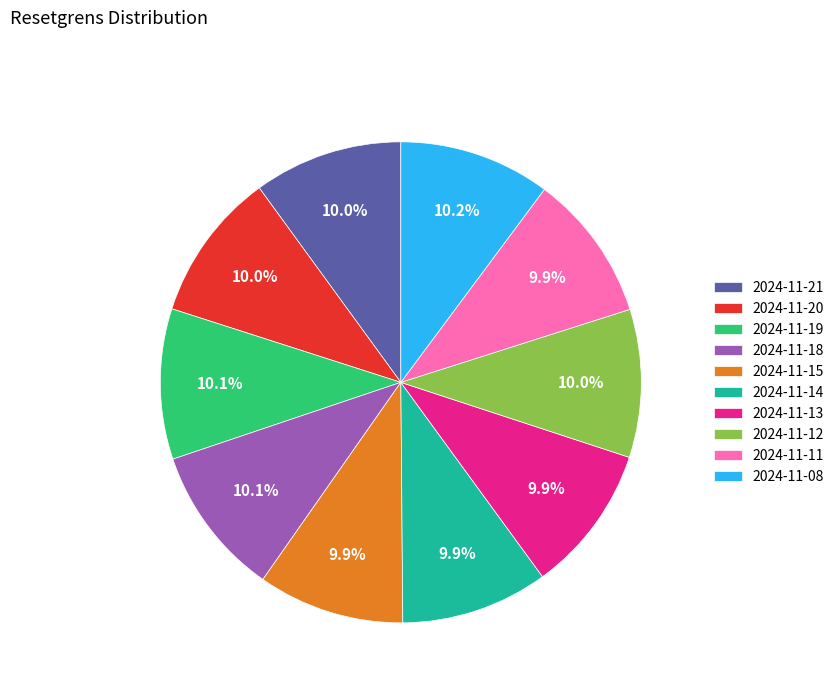

To the nearest percent, what is the average slice percentage?

10%